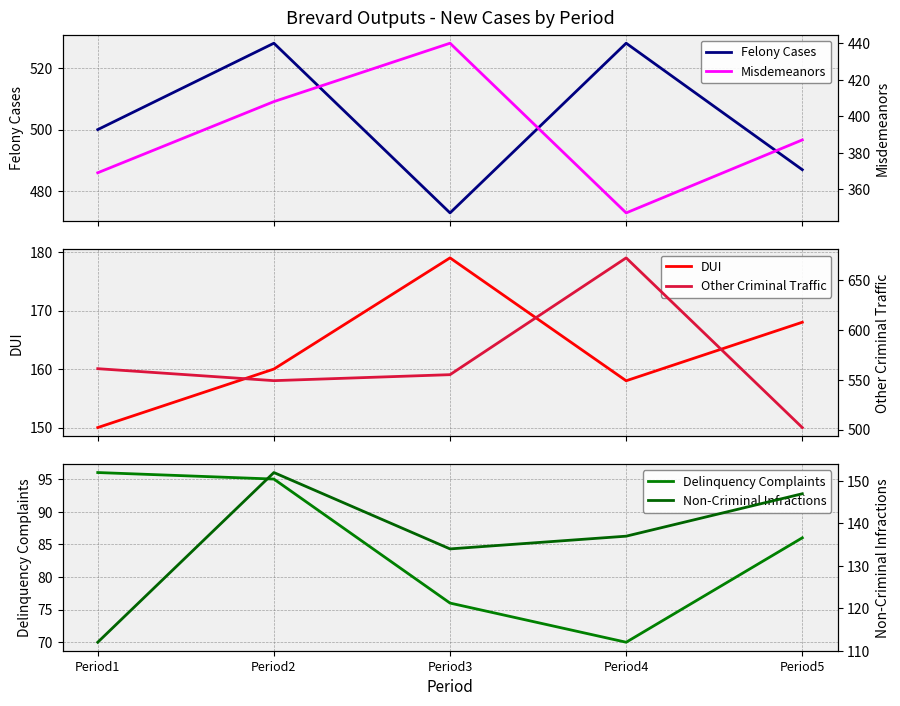

Rank the series at Period4 from highest to lowest value.

Other Criminal Traffic, Felony Cases, Misdemeanors, DUI, Non-Criminal Infractions, Delinquency Complaints